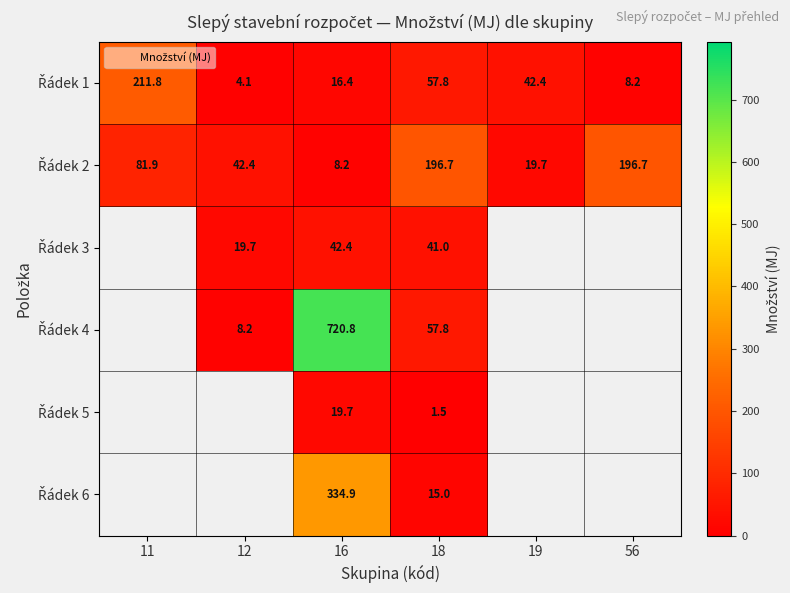

What is the difference between the highest and lowest values at 18?

195.2